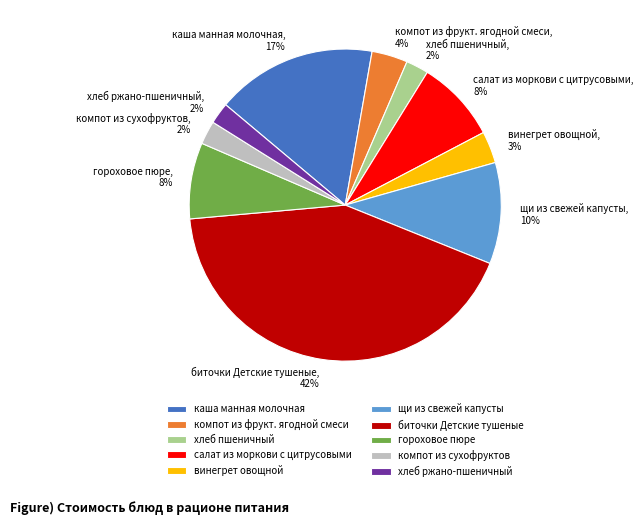

To the nearest percent, what portion does компот из сухофруктов represent?

2%